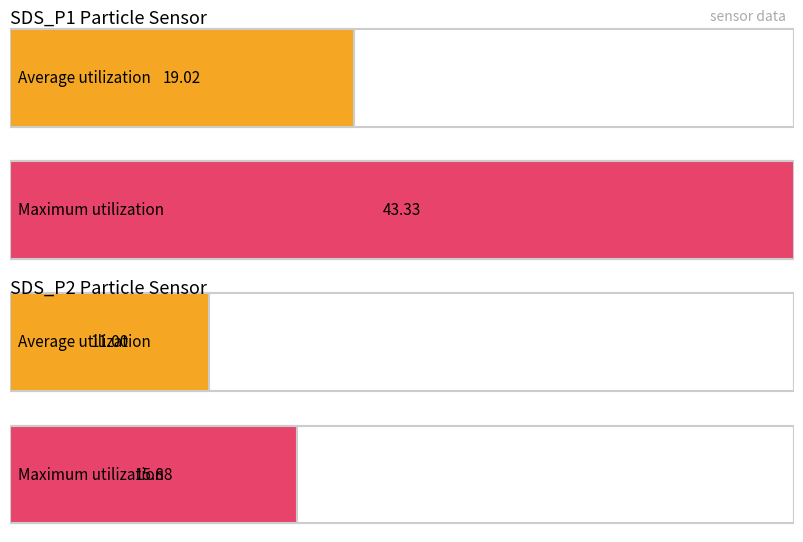

The value of SDS_P2 at 00:24 is 10.0. True or false?

False